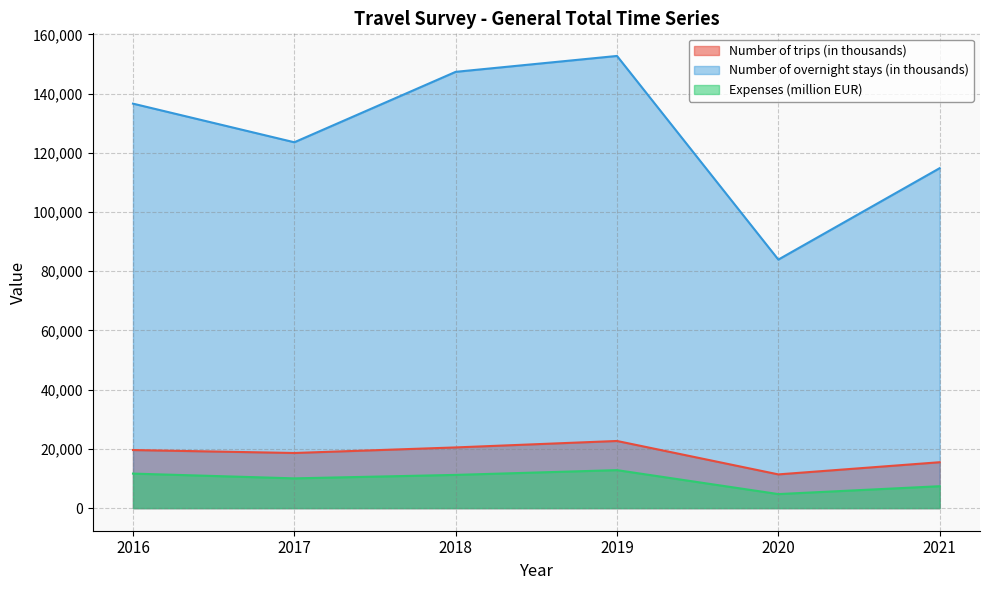

Read the Number of trips (in thousands) value at 2020, to the nearest 100.

11400